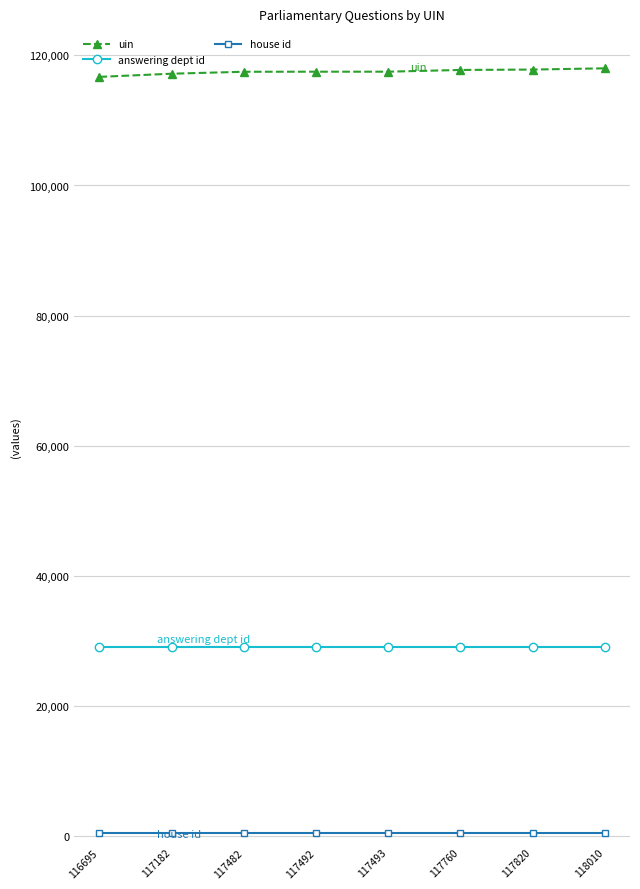

True or false: answering dept id has a value of 29000 at 117492.

True